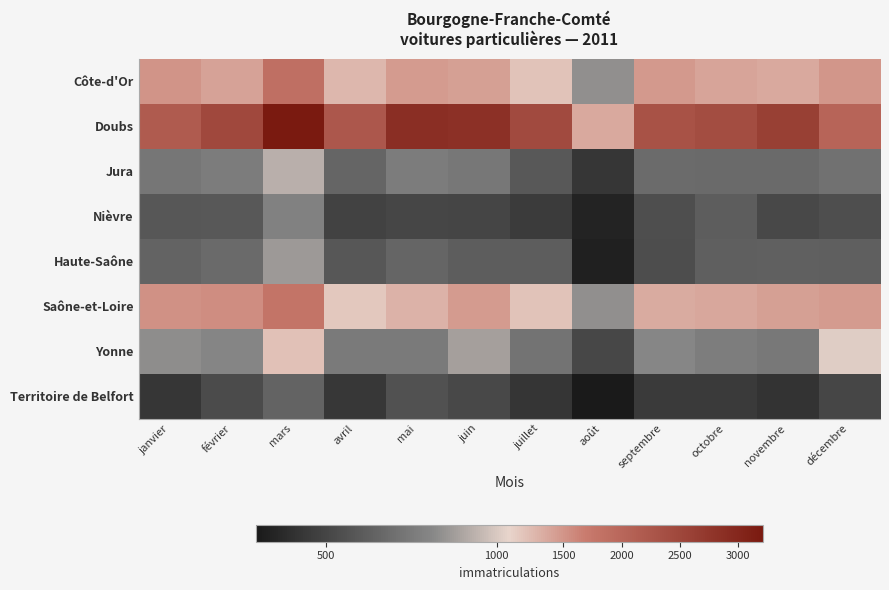

Which series has the largest total across all categories?

Doubs